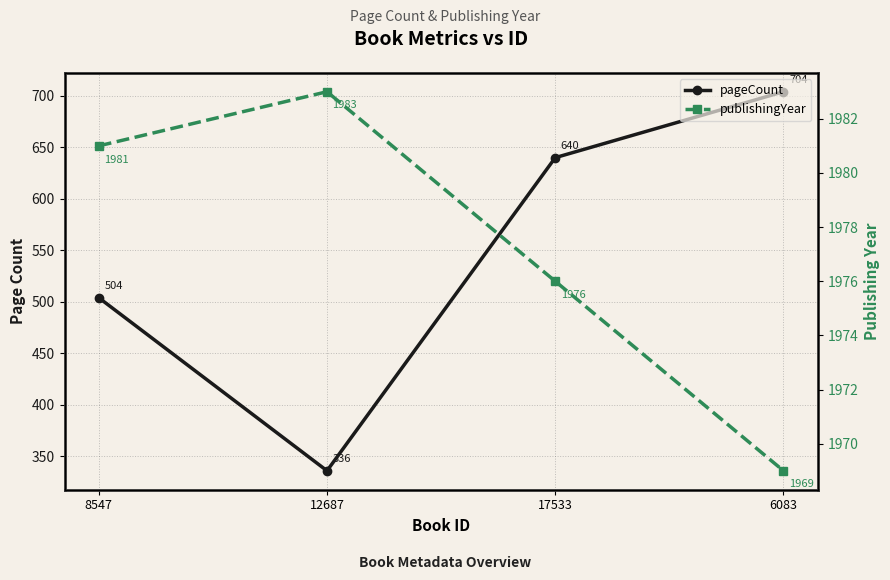

The value of publishingYear at 12687 is 1983. True or false?

True